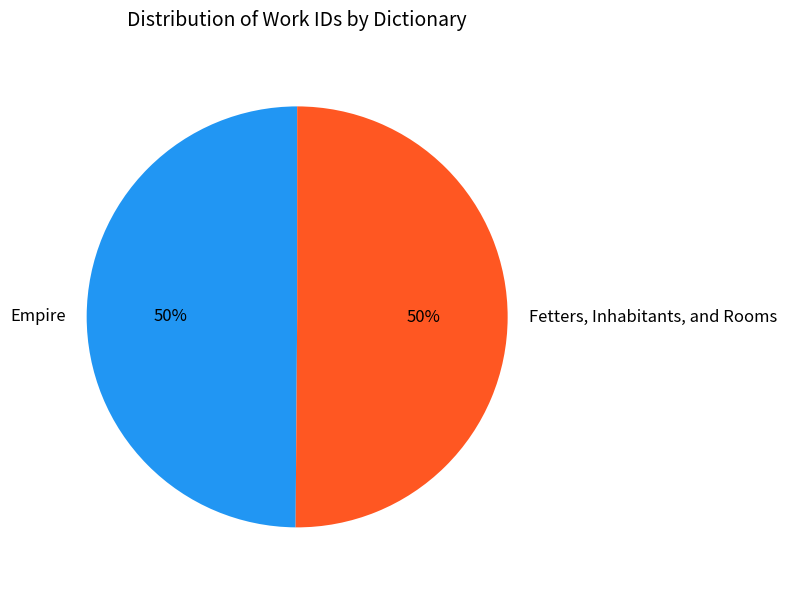

Count the number of slices in the pie.

2